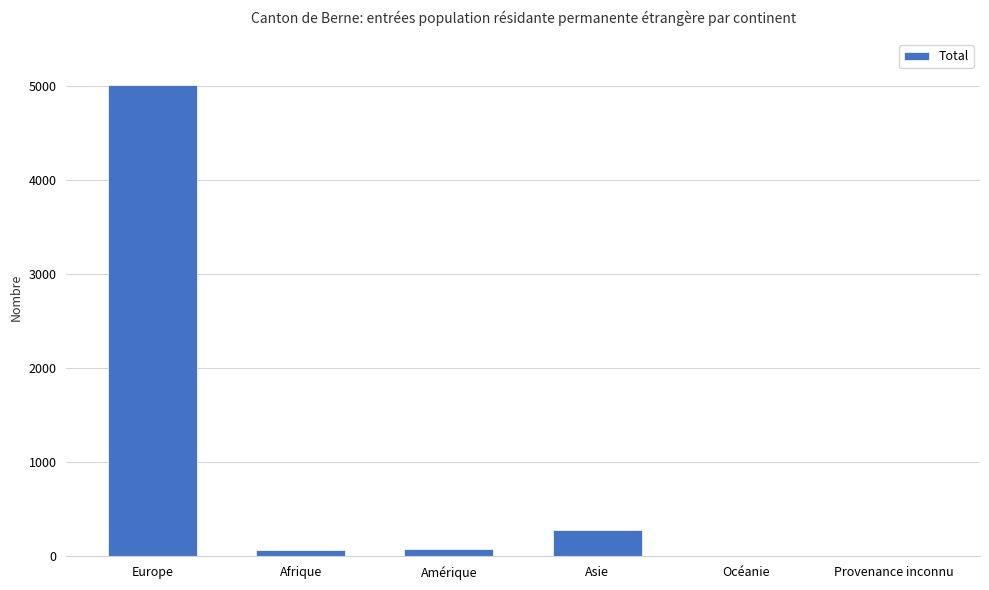

Between Europe and Afrique, which is larger?

Europe